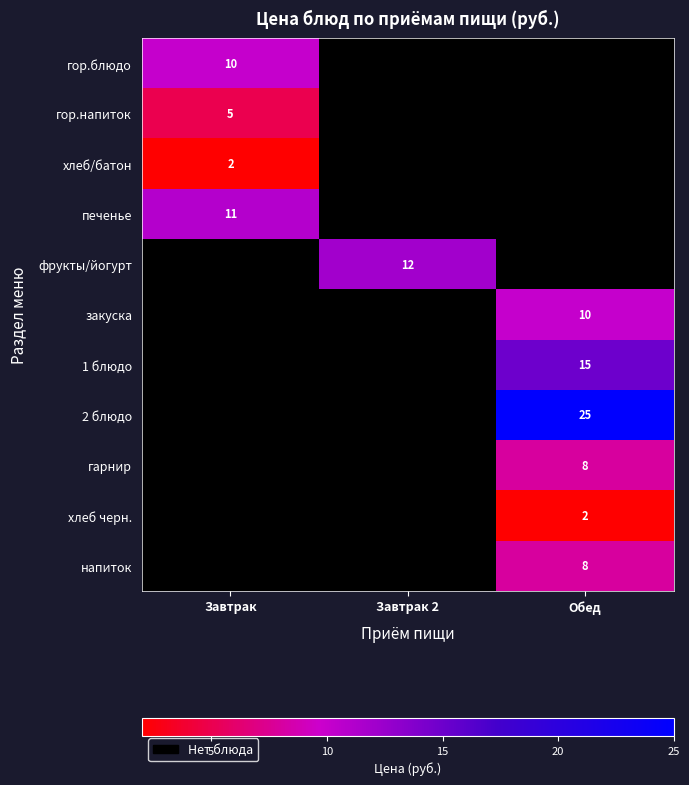

Which label corresponds to the largest value in the chart?

Обед